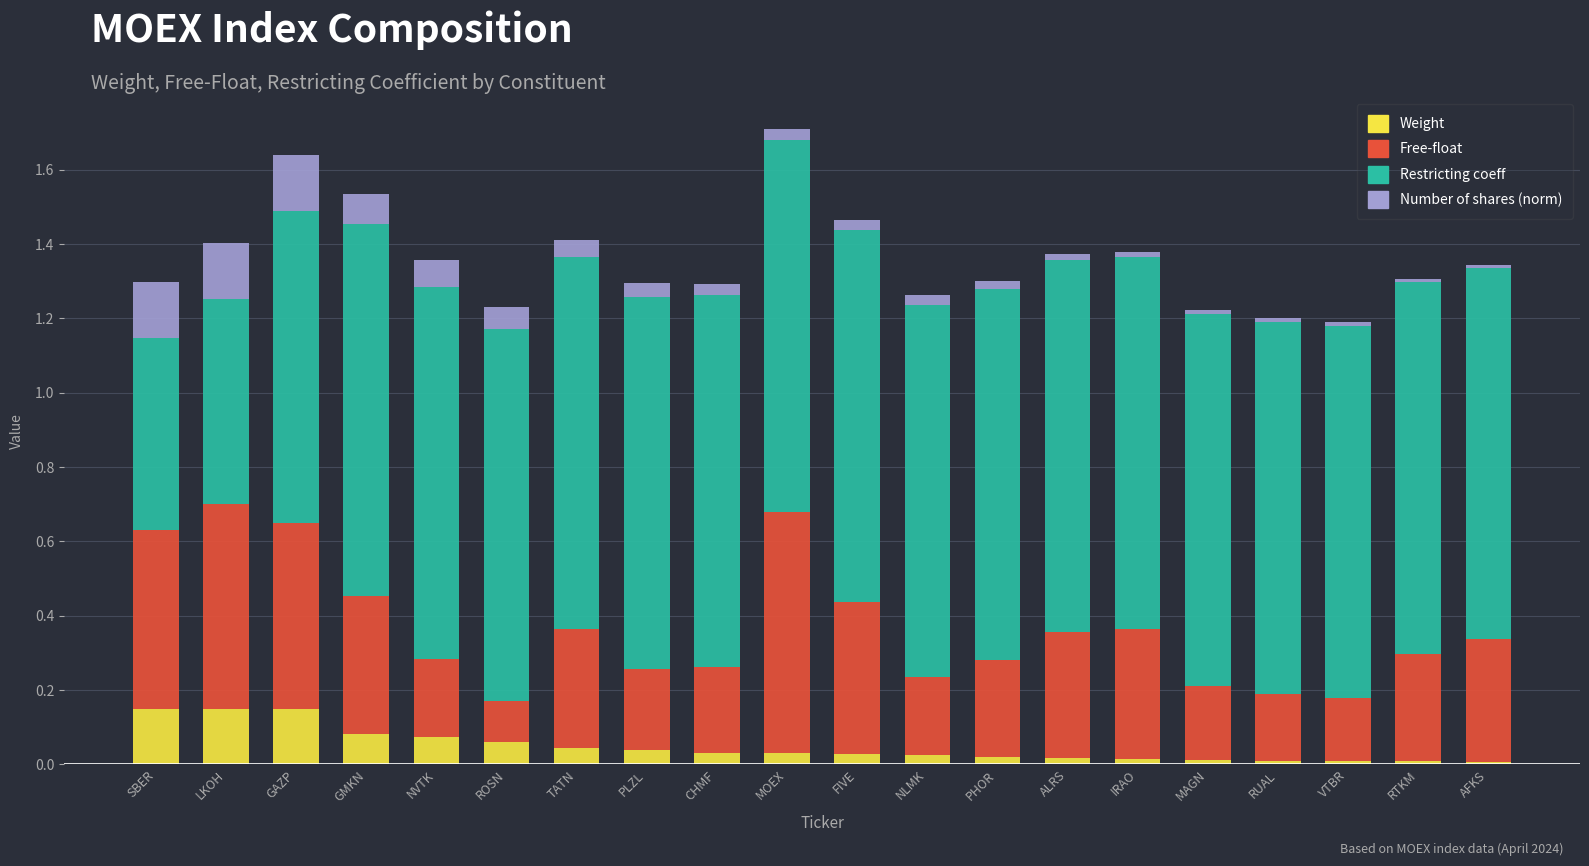

Count the number of categories in the chart.

20